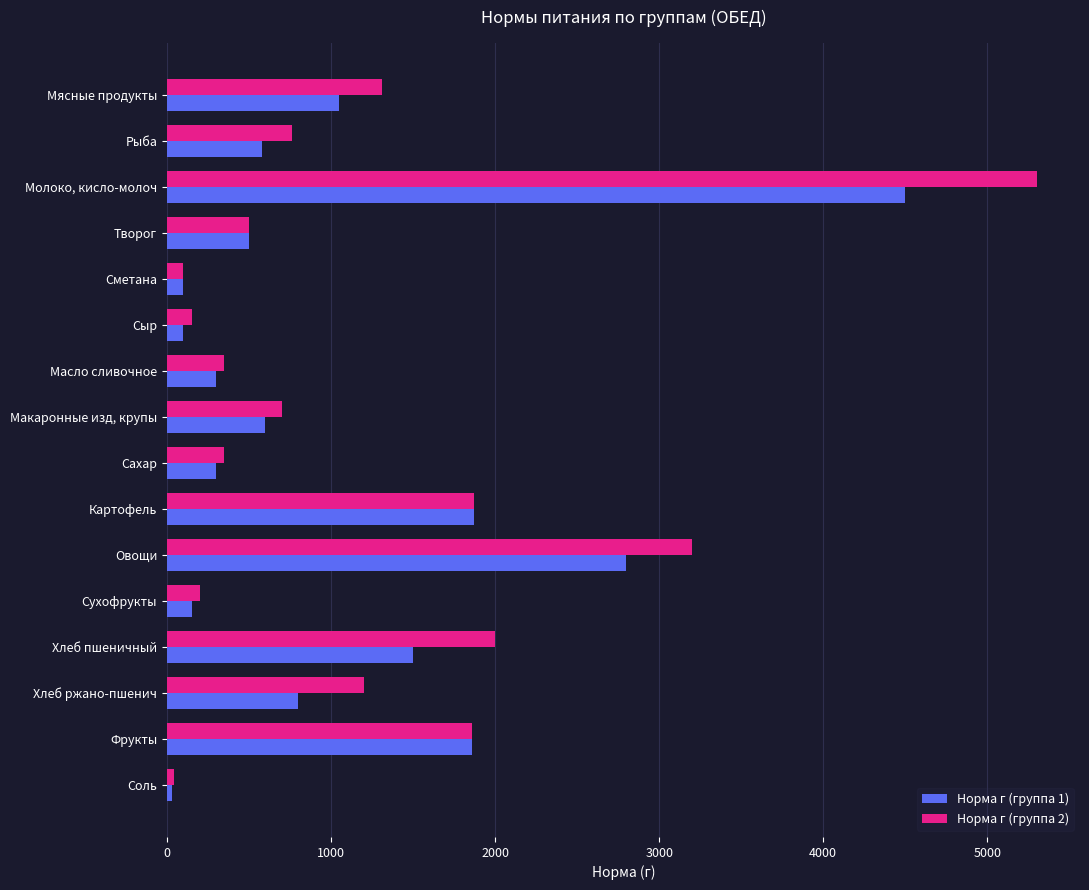

What is the sum of all Норма г (группа 2) values?

19890